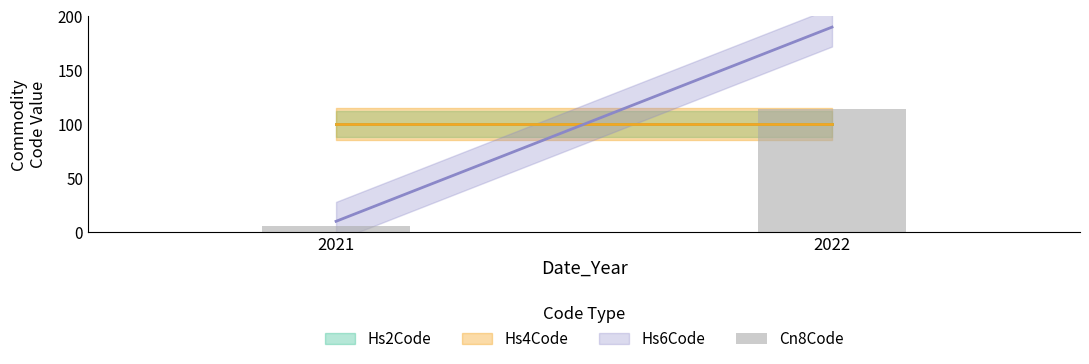

What is the smallest value displayed?

6